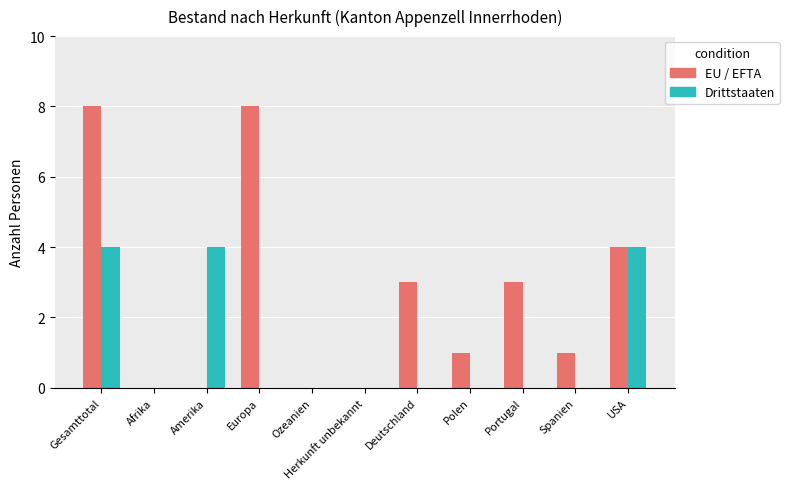

At which label is EU / EFTA closest to 4?

USA